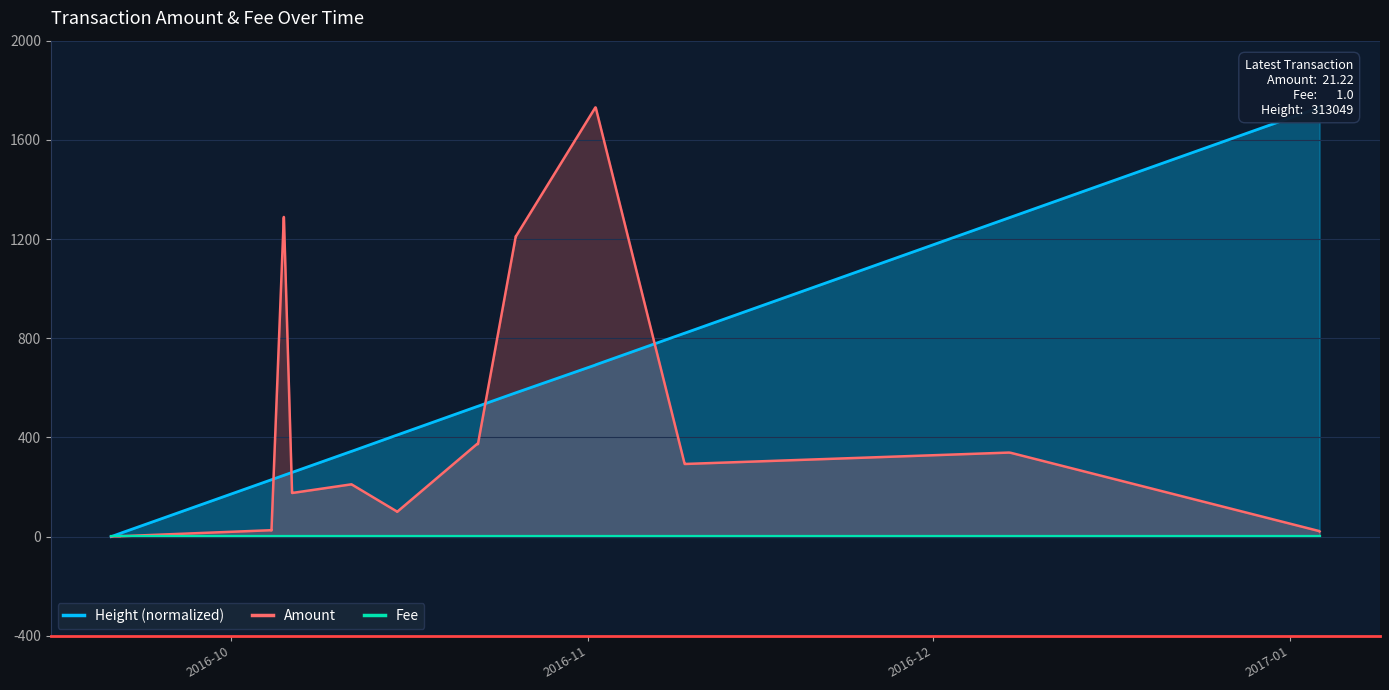

What is the highest value of the Amount series?

1731.0